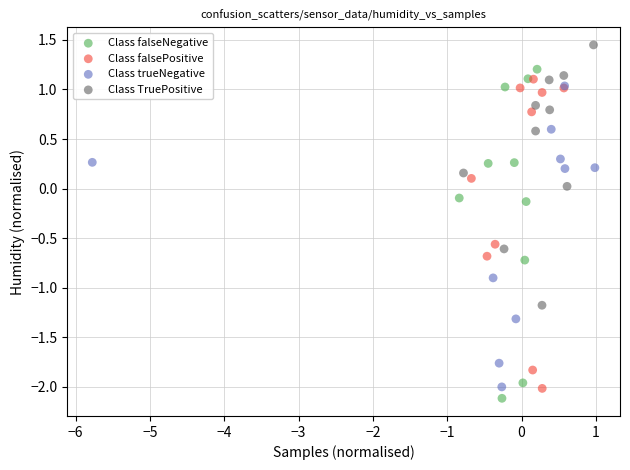

Which series reaches the maximum Y coordinate?

Class TruePositive